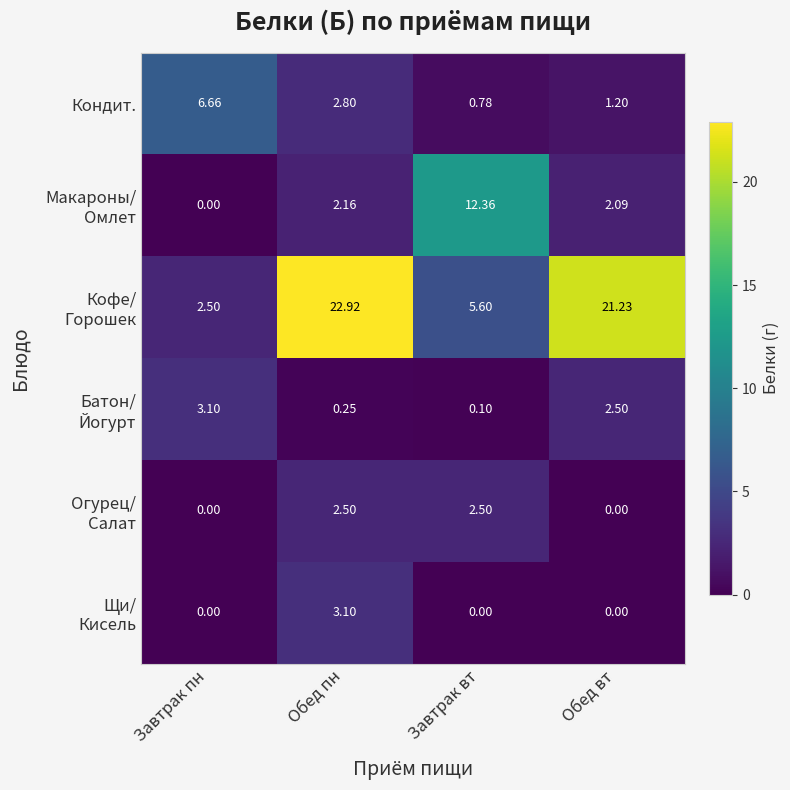

Rank the categories by Кондит. value from highest to lowest.

Завтрак пн, Обед пн, Обед вт, Завтрак вт